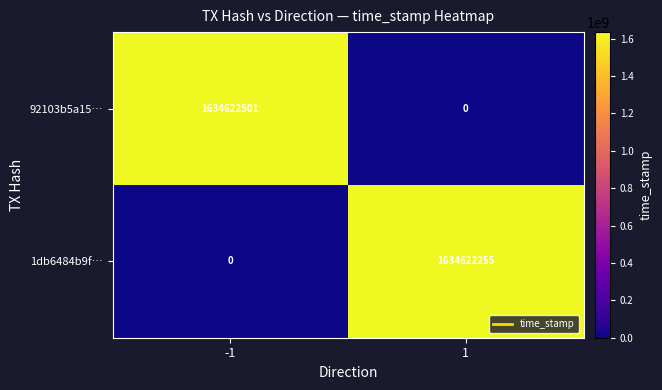

How many data points in 92103b5a15… are less than 1634622501?

1